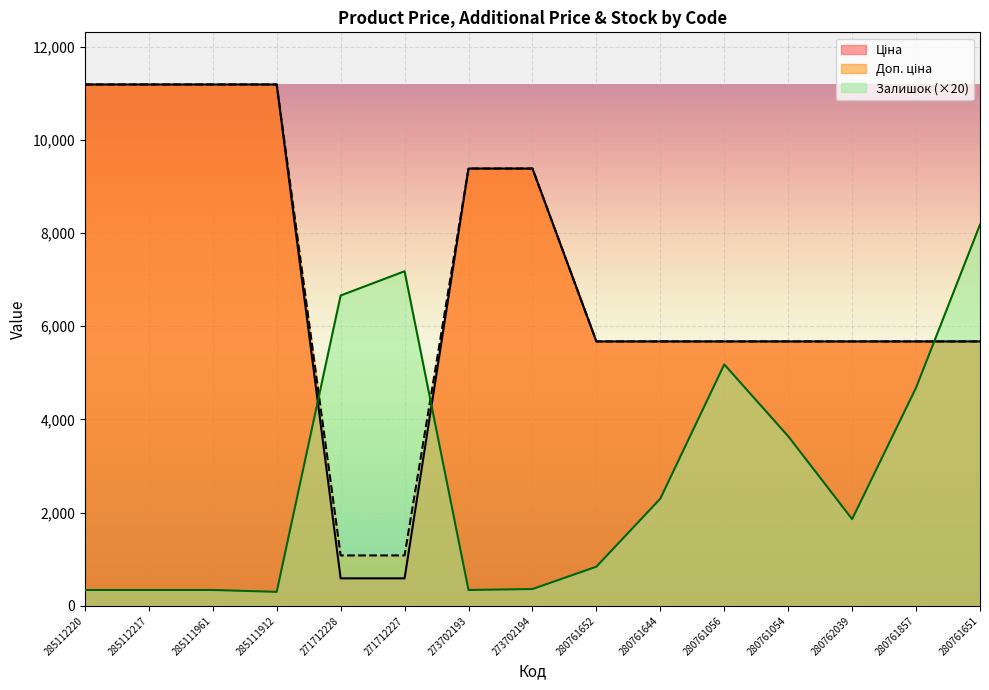

The value of Ціна at 285111912 is 11188.2. True or false?

True